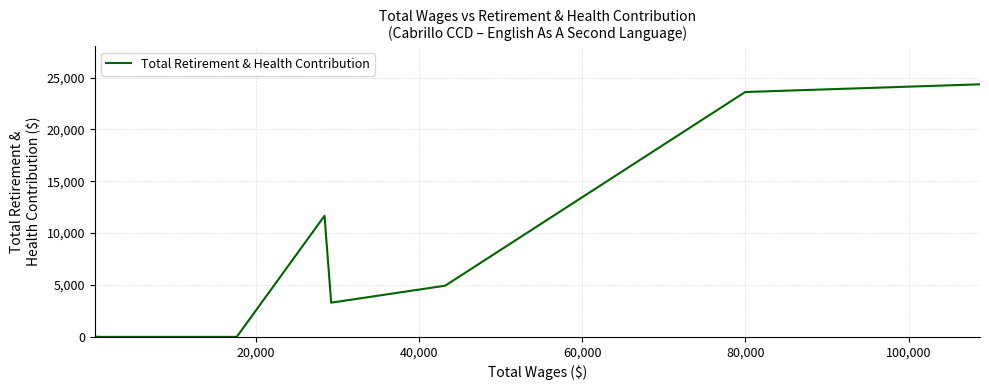

What is the difference between the maximum and minimum values?

24345